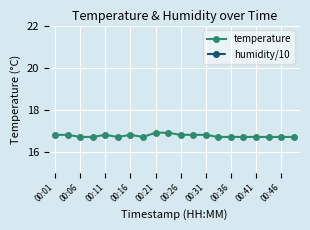

True or false: temperature has more than 0 points higher than both neighbors.

True